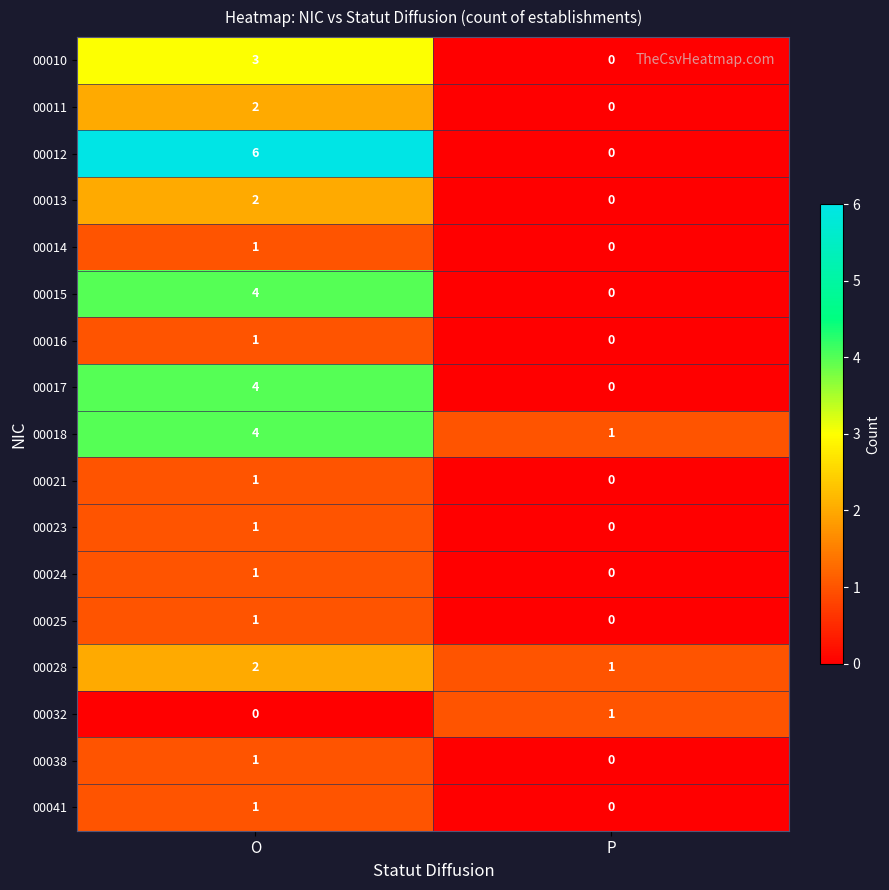

Which category has the lowest value in the 00032 series?

O